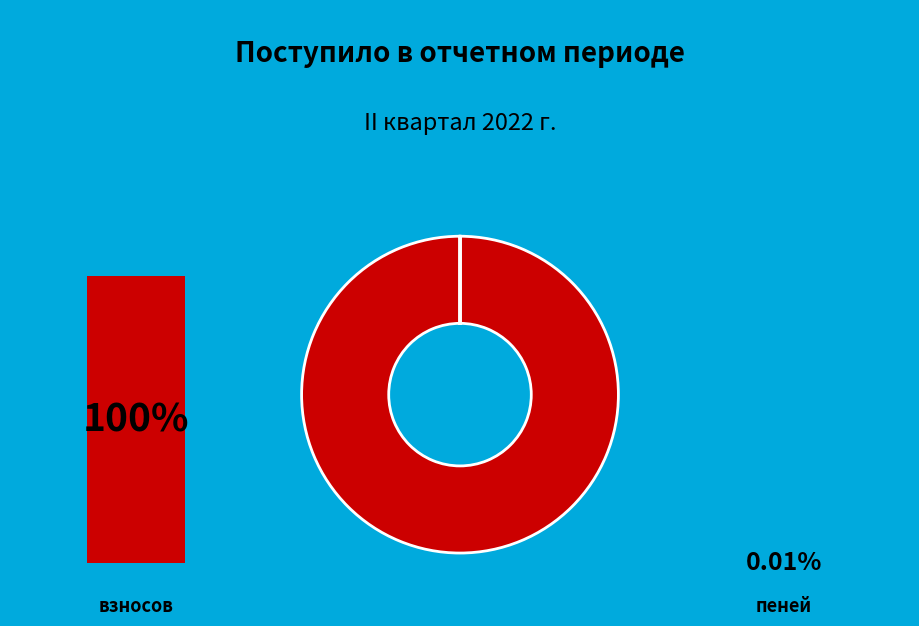

Rank the categories by value from lowest to highest.

пеней, взносов